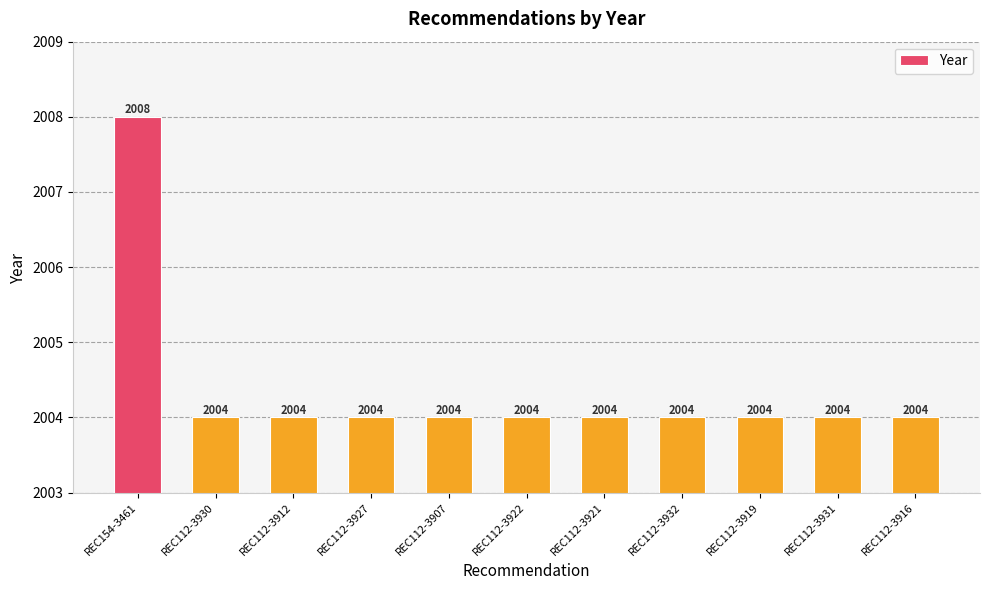

Count the values in the range 2004 to 2005.

10